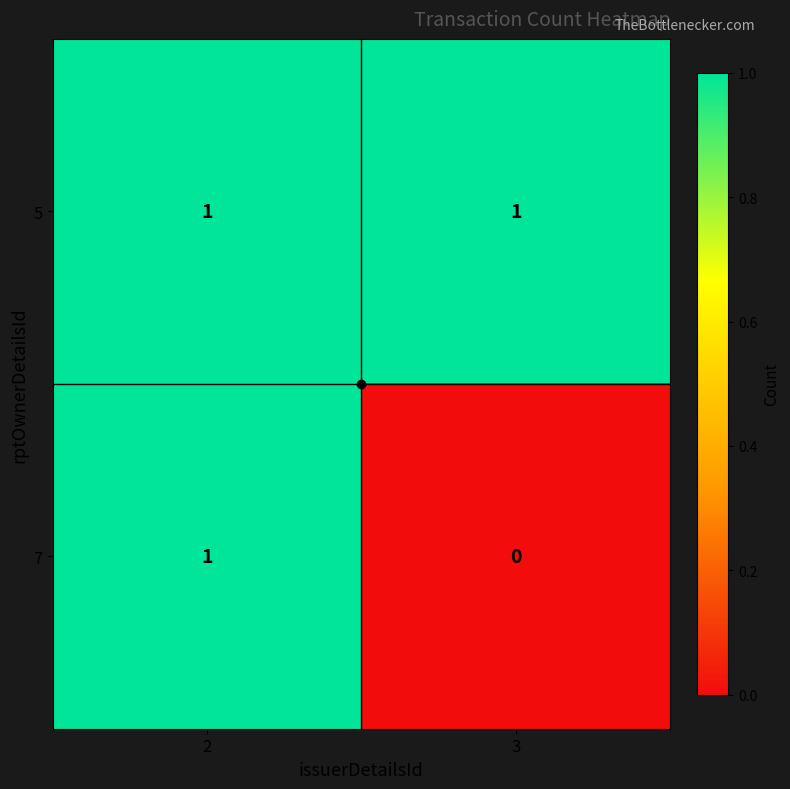

The value of 5 at 2 is 1. True or false?

True